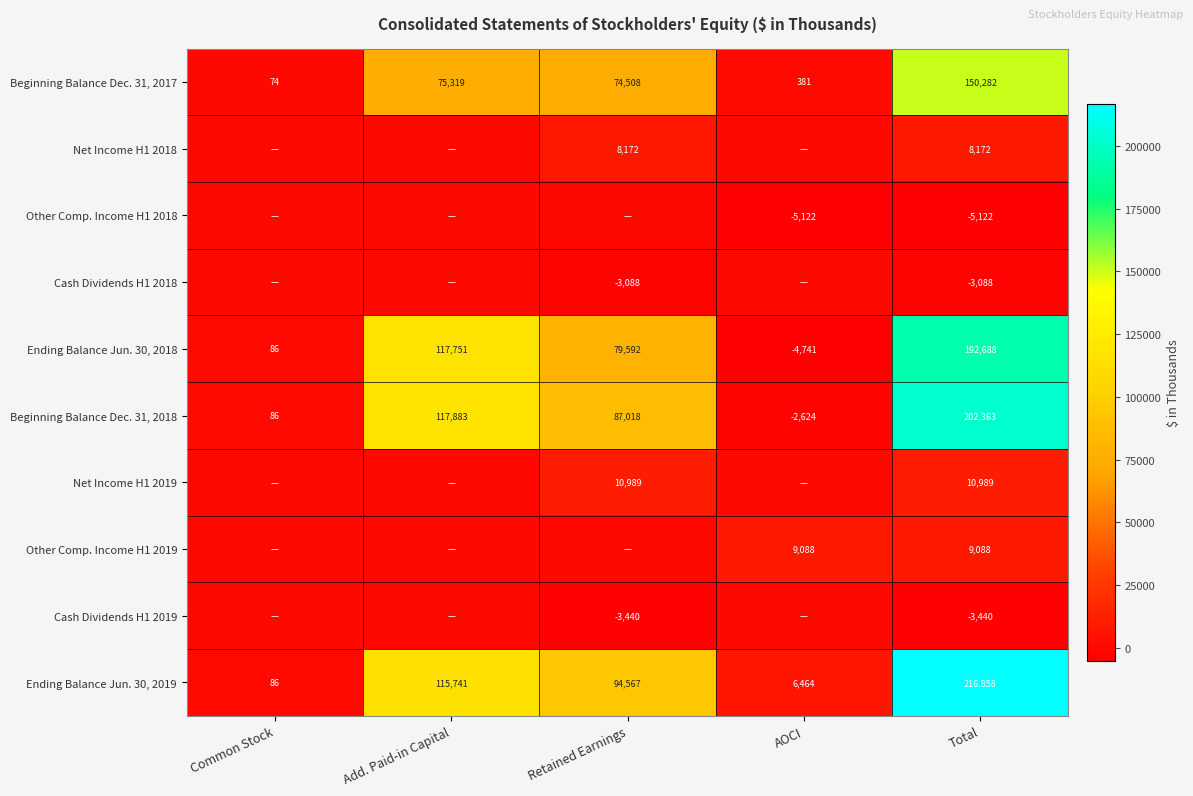

Rank the series at Total from lowest to highest value.

Other Comp. Income H1 2018, Cash Dividends H1 2019, Cash Dividends H1 2018, Net Income H1 2018, Other Comp. Income H1 2019, Net Income H1 2019, Beginning Balance Dec. 31, 2017, Ending Balance Jun. 30, 2018, Beginning Balance Dec. 31, 2018, Ending Balance Jun. 30, 2019